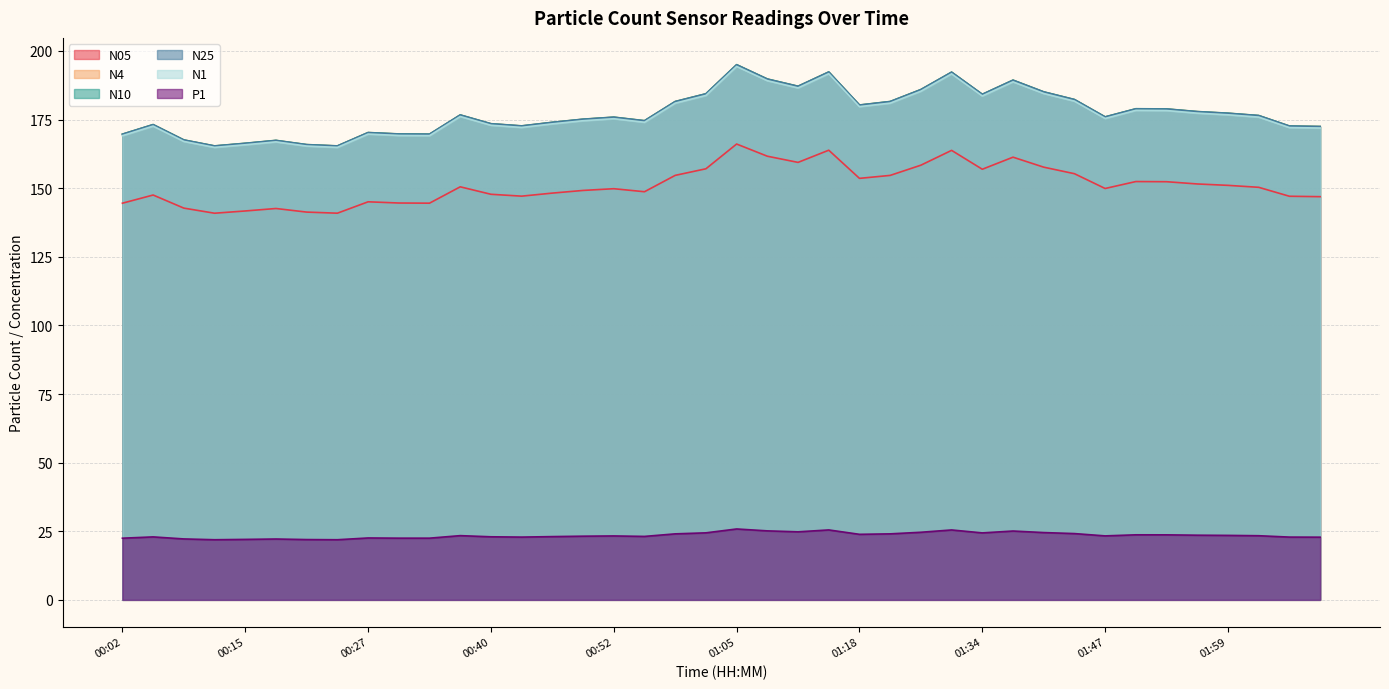

What is the average value of the N4 series?

177.4